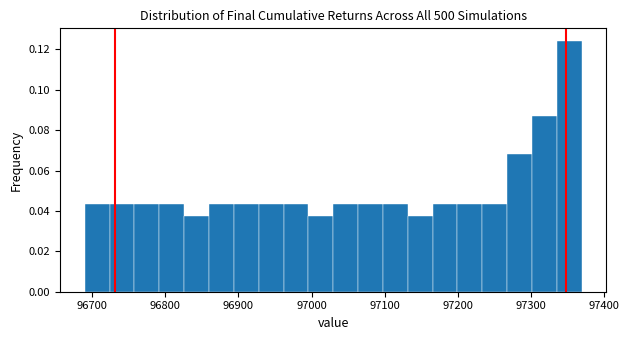

Around what value on the x-axis is the tallest bar? Give the approximate position of its centre, as read against the axis.

97350